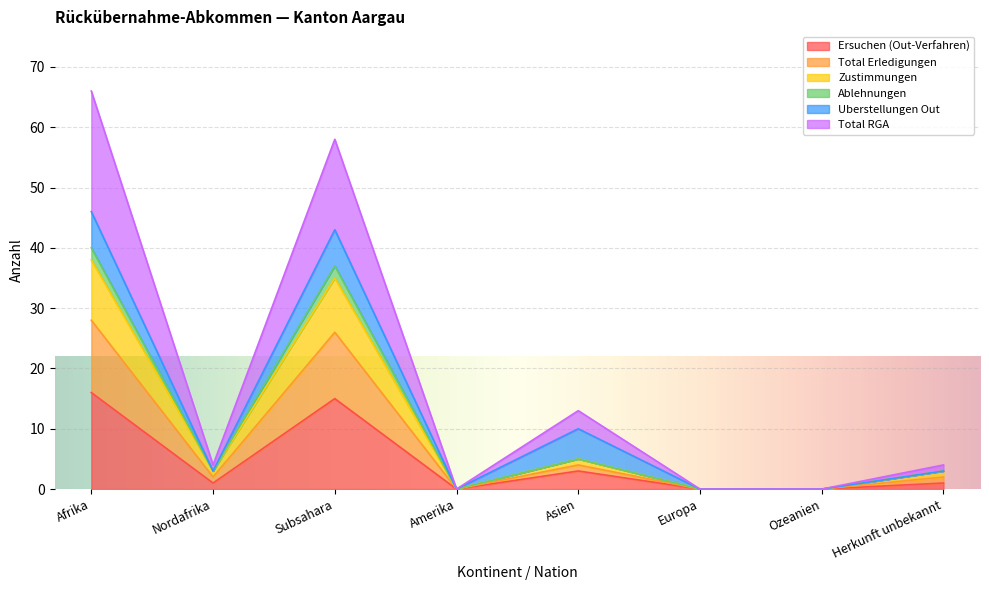

What are all the series names shown in the legend?

Ersuchen (Out-Verfahren), Total Erledigungen, Zustimmungen, Ablehnungen, Uberstellungen Out, Total RGA